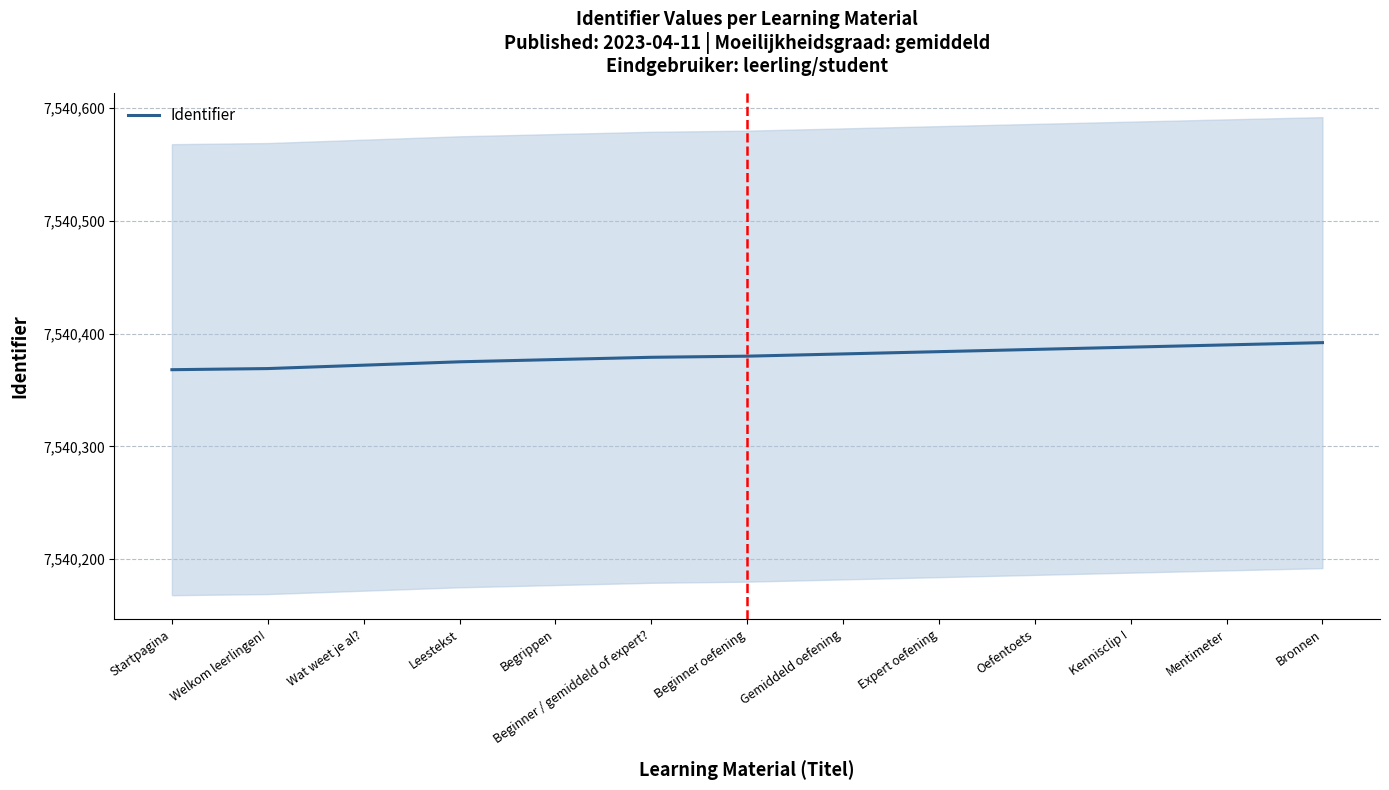

What is the difference between the second highest and second lowest values?

21